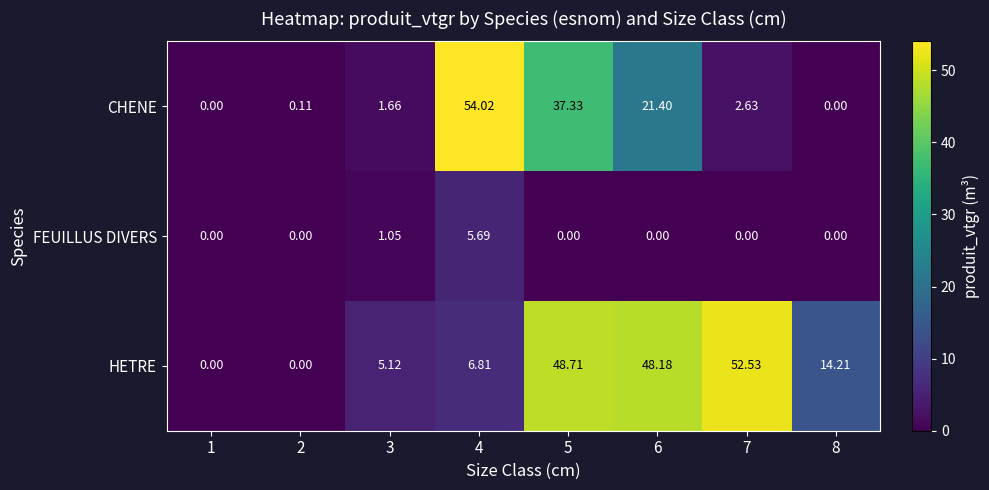

List the series in order of their overall mean, highest first.

HETRE, CHENE, FEUILLUS DIVERS